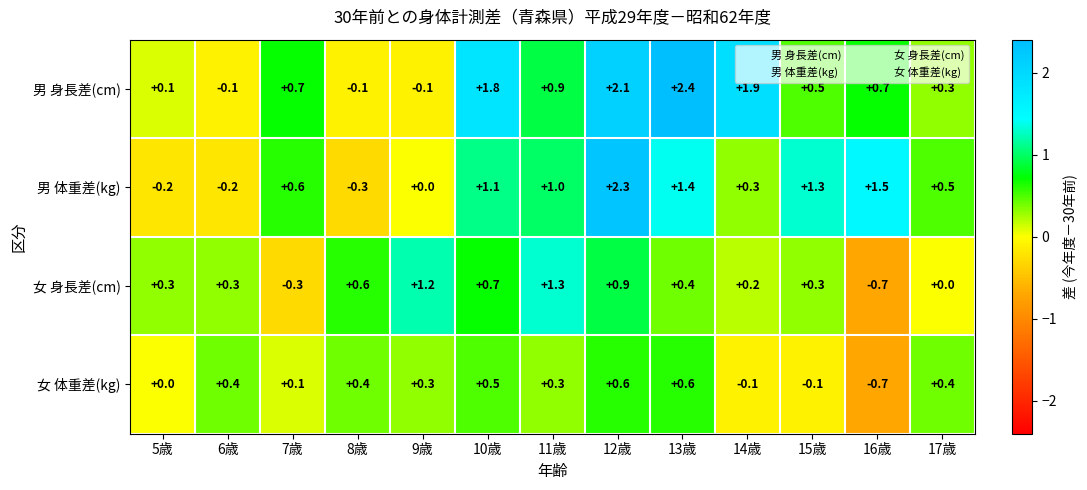

Rank the series by their average value, from highest to lowest.

男 身長差(cm), 男 体重差(kg), 女 身長差(cm), 女 体重差(kg)